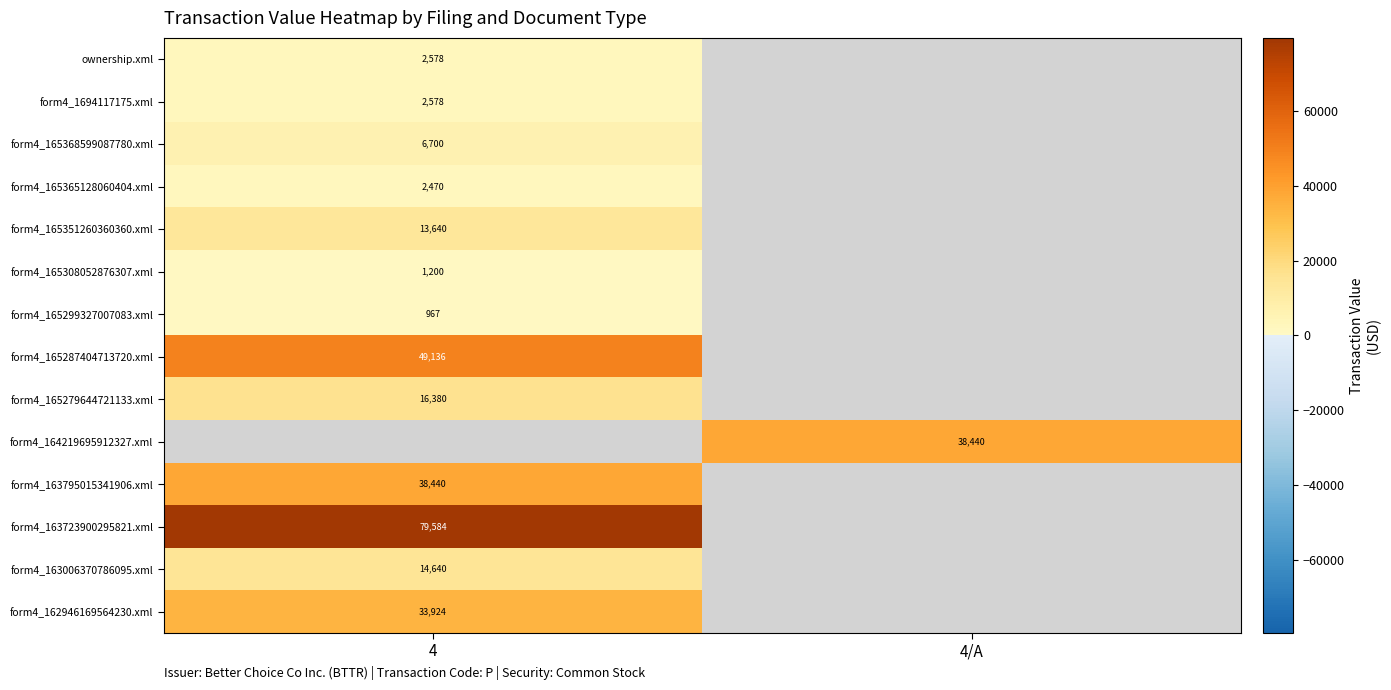

The form4_163006370786095.xml series shows 5257 at 4. True or false?

False